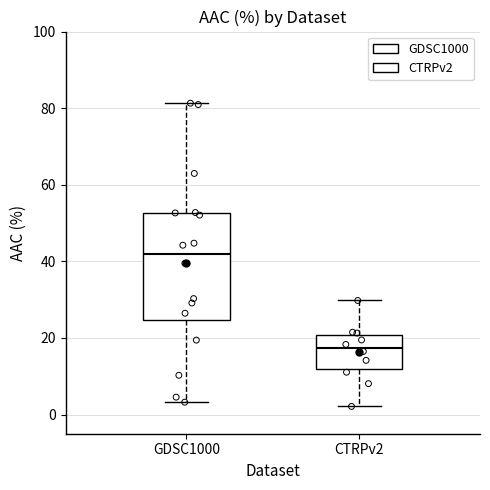

Where is the lower edge of the box for GDSC1000 on the y-axis? The values are not printed on the chart, so give them approximately, as read against the axis.

24